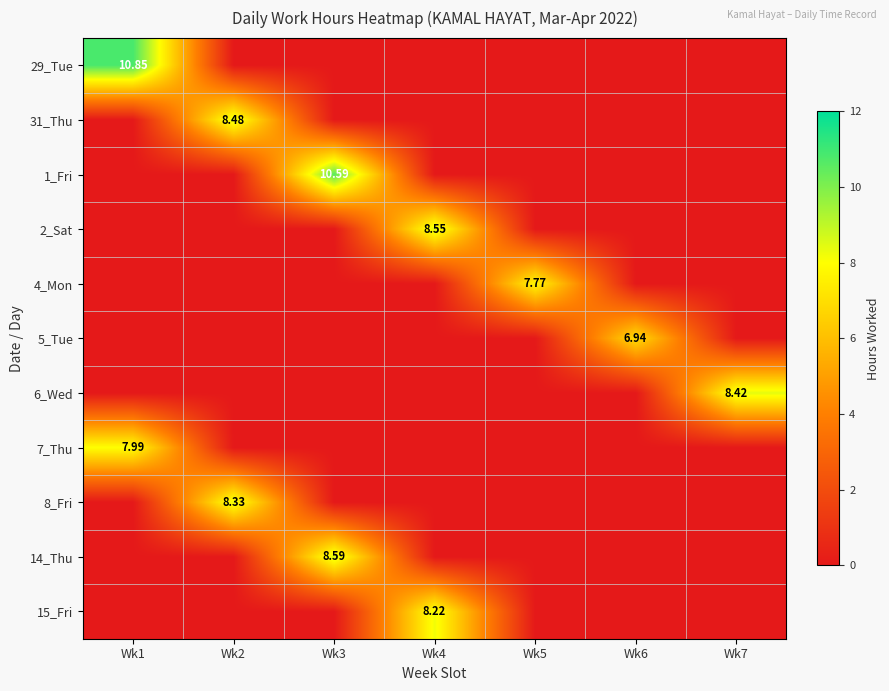

Which series has the largest range (max minus min)?

29_Tue